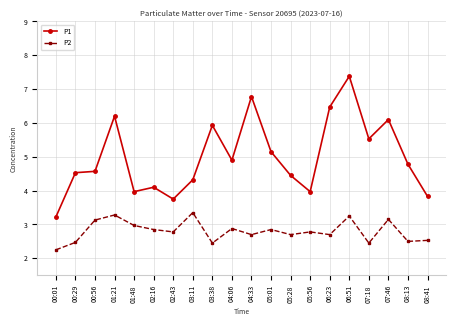

Which series has the largest total across all categories?

P1